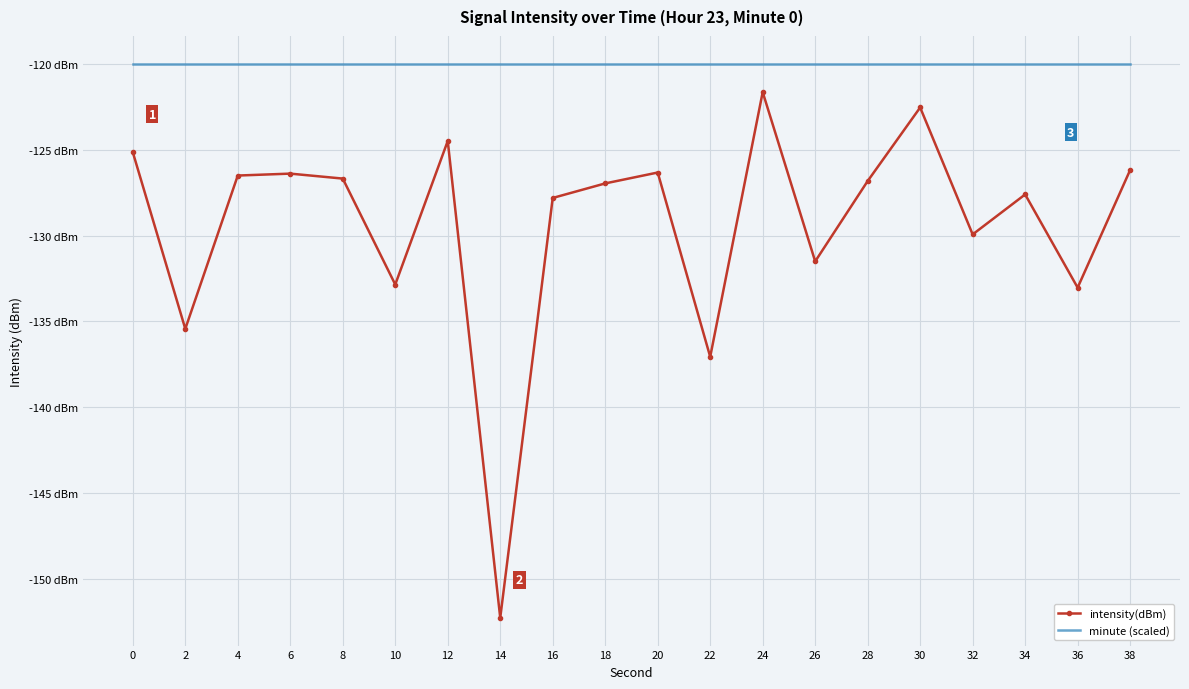

Which label corresponds to the smallest value in the chart?

14